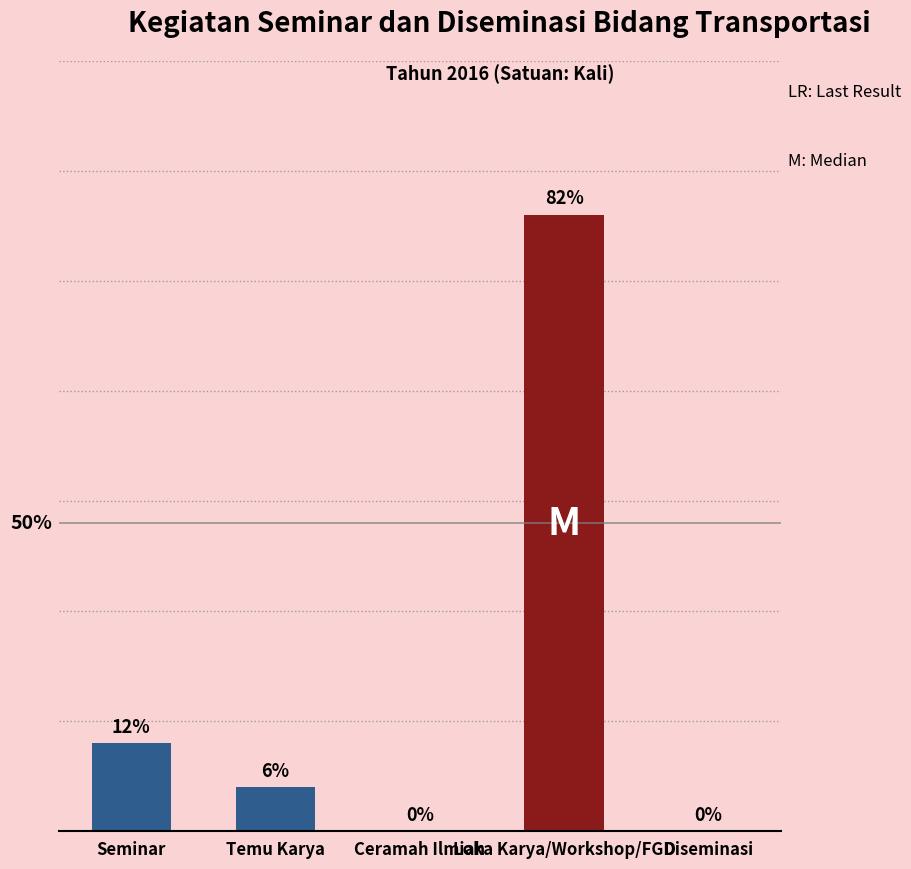

Are the bars horizontal?

No